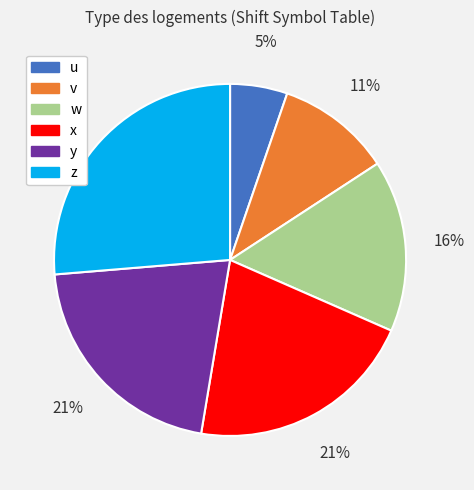

What is the largest slice in the pie chart?

z